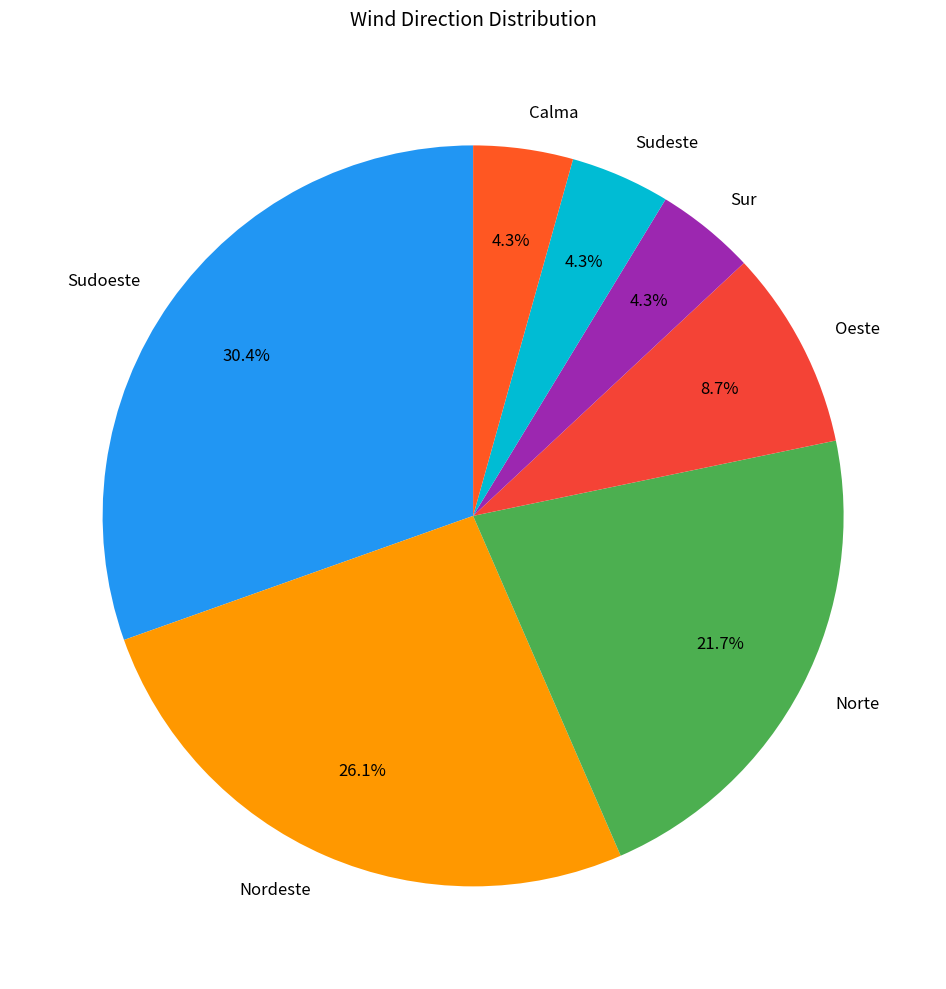

Count the number of slices in the pie.

7